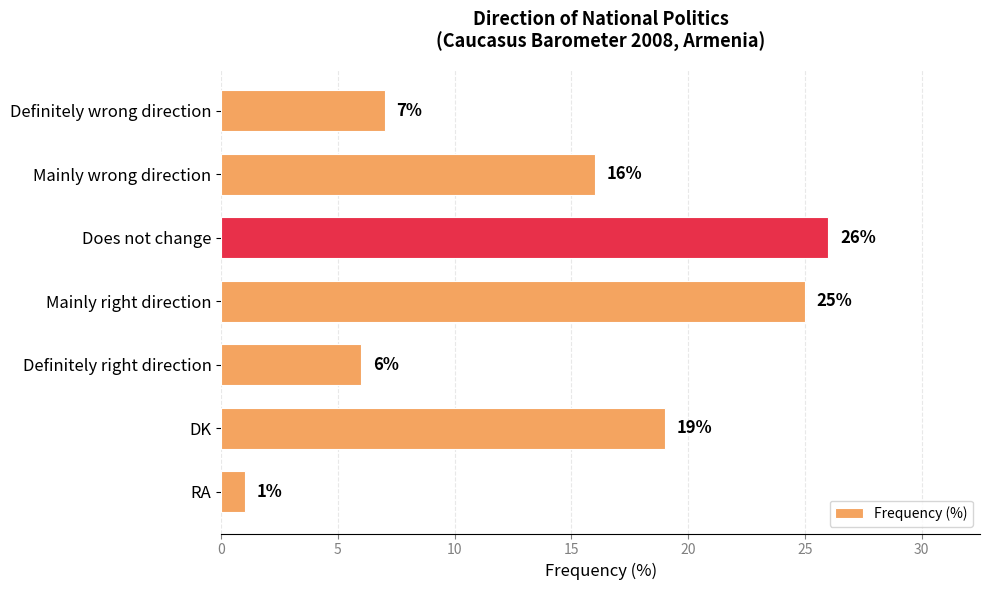

Approximately how many times larger is the value at Mainly right direction compared to RA?

25.0